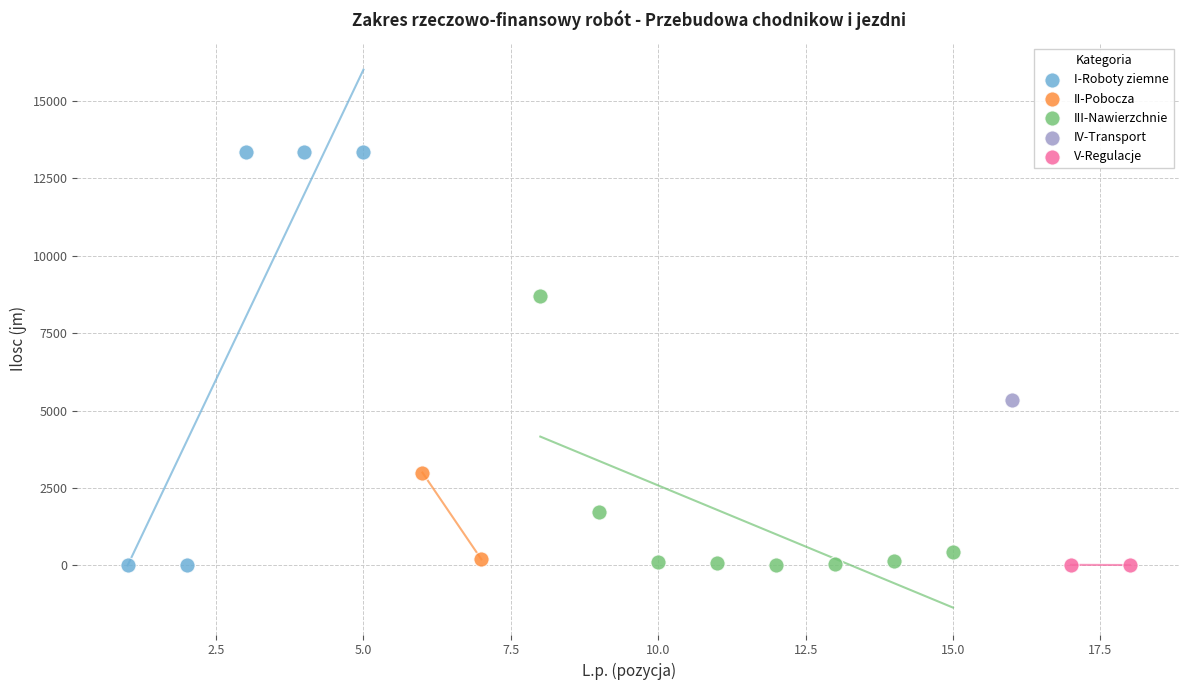

Which series reaches the maximum Y coordinate?

I-Roboty ziemne